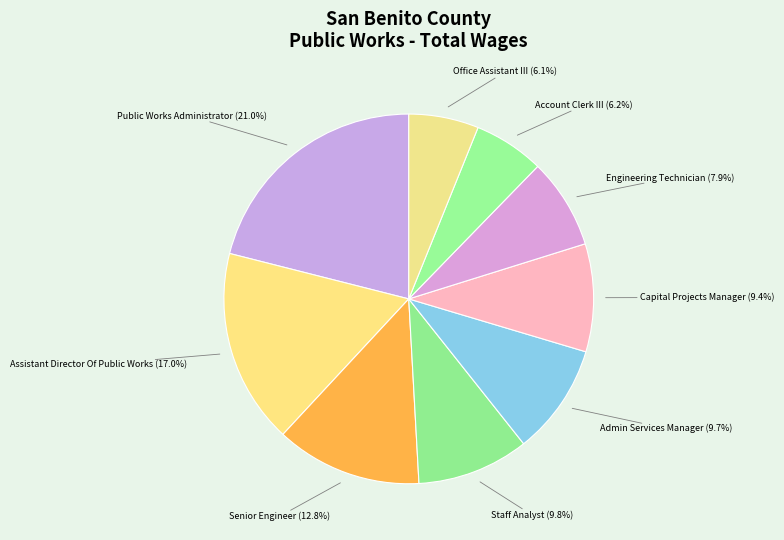

Which category has the biggest portion of the pie?

Public Works Administrator